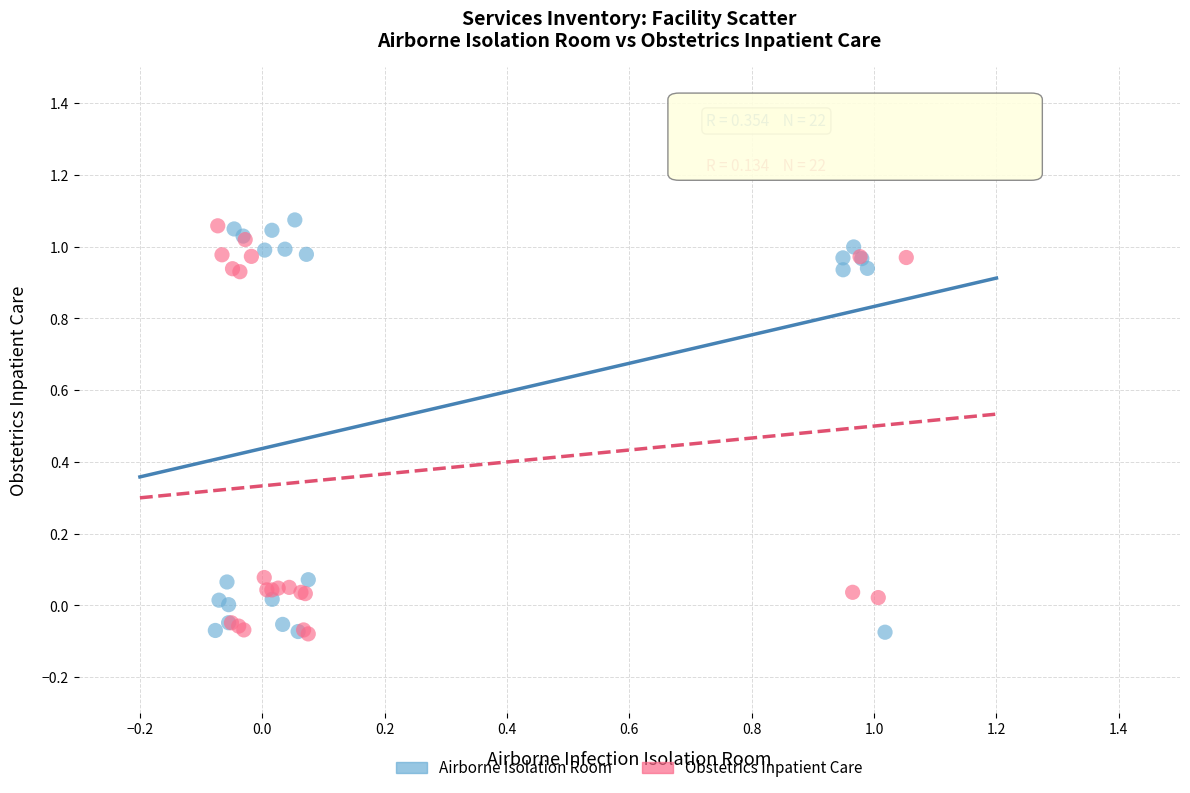

Which series has the widest spread of Y values?

Airborne Isolation Room